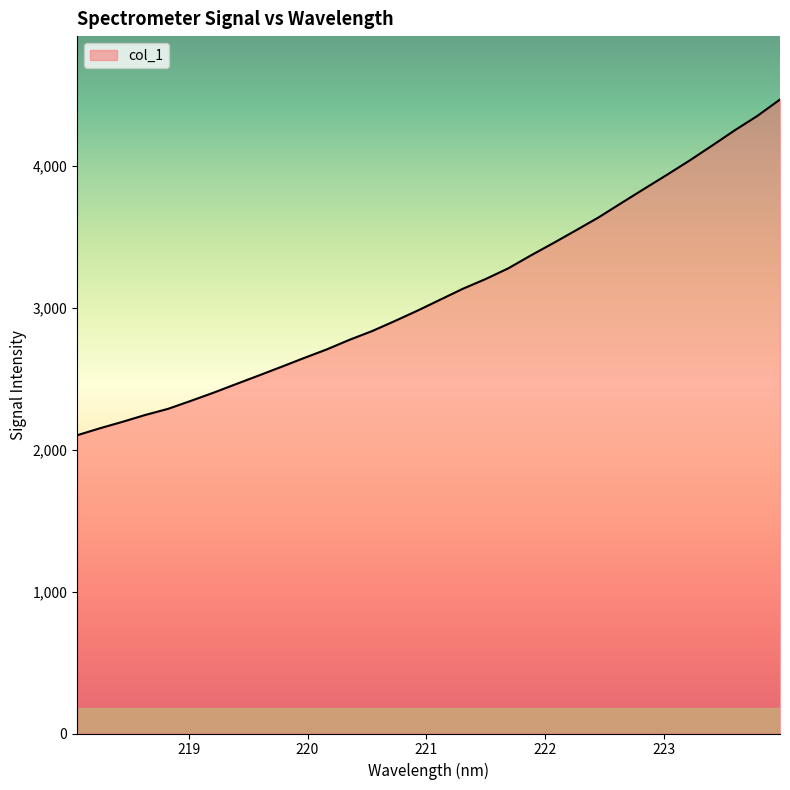

What is the smallest value displayed?

2101.8